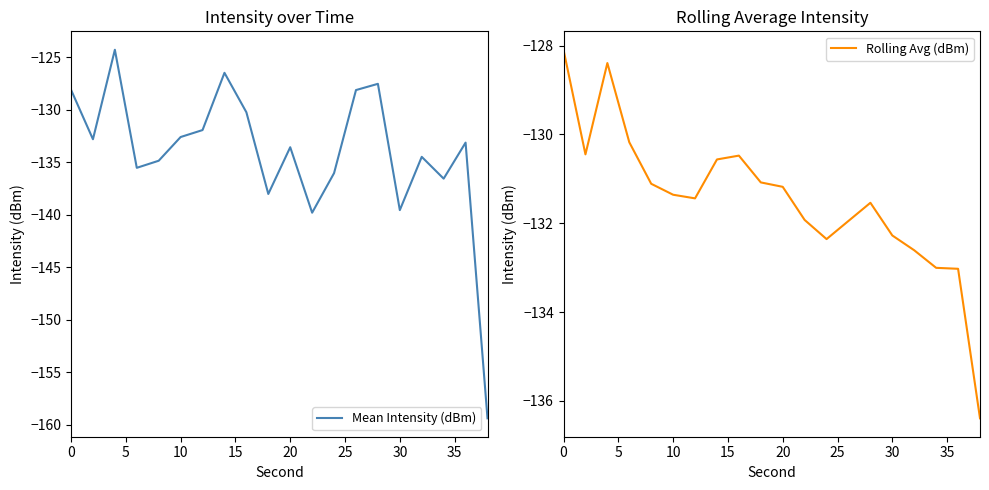

What is the maximum value for Mean Intensity (dBm)?

-124.3